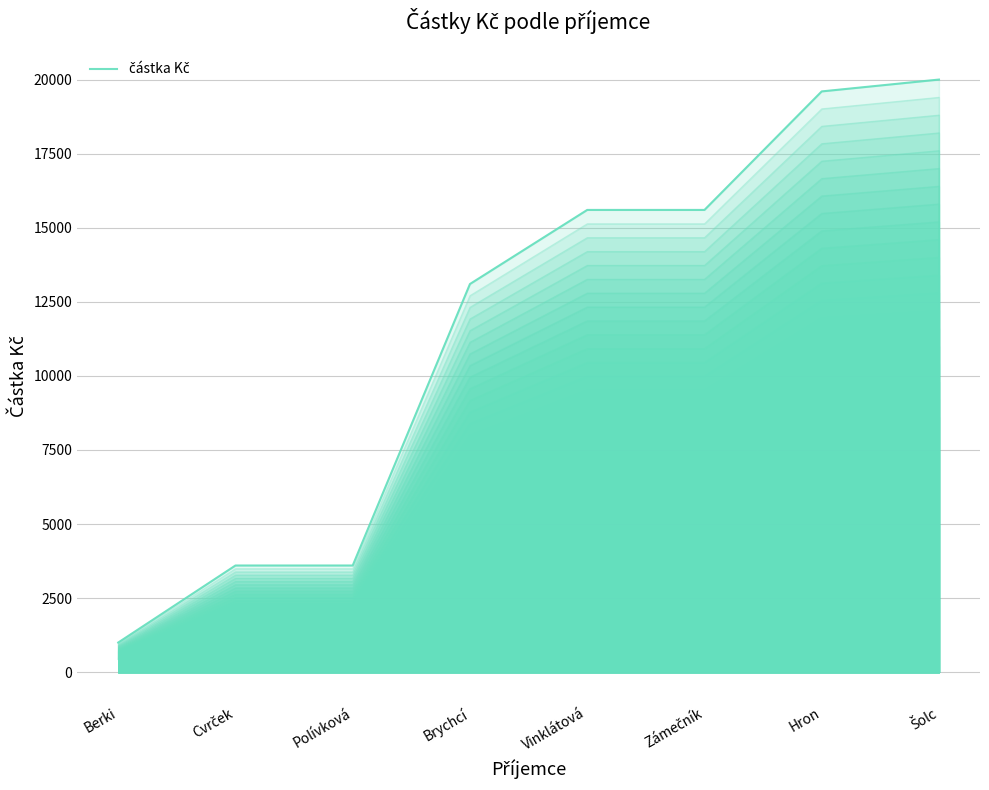

Count the number of data series in this chart.

1